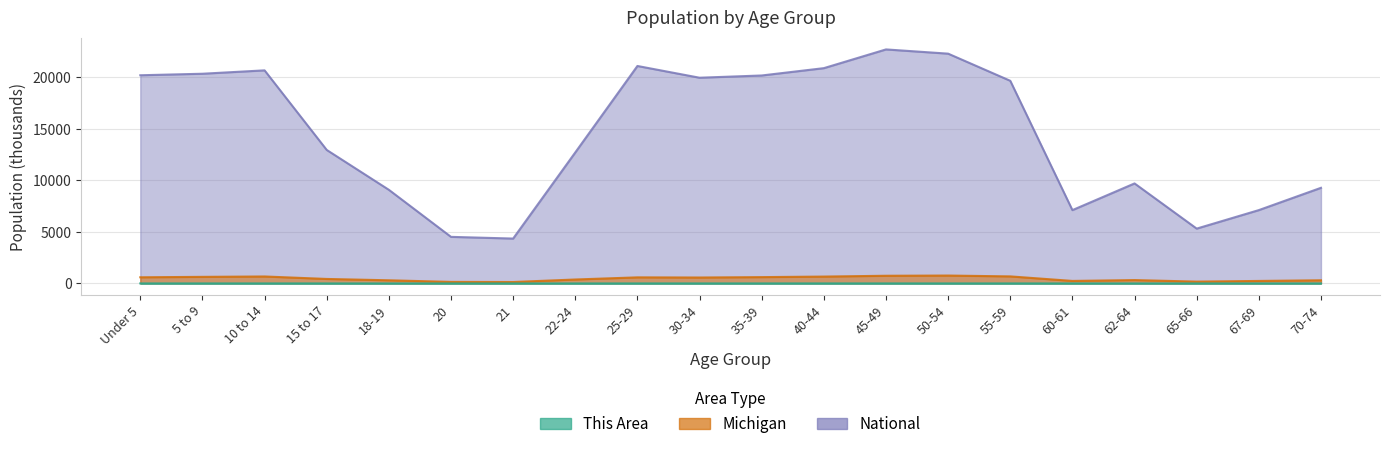

Is it true that Michigan equals 177.3 at 65-66?

True